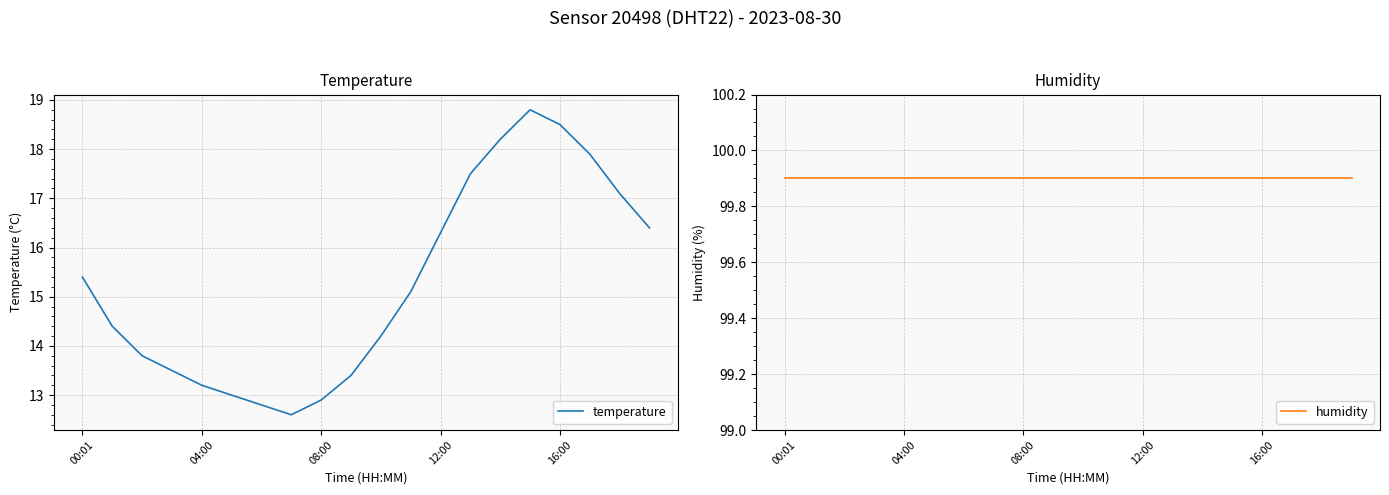

At which category does temperature reach its first local peak?

15